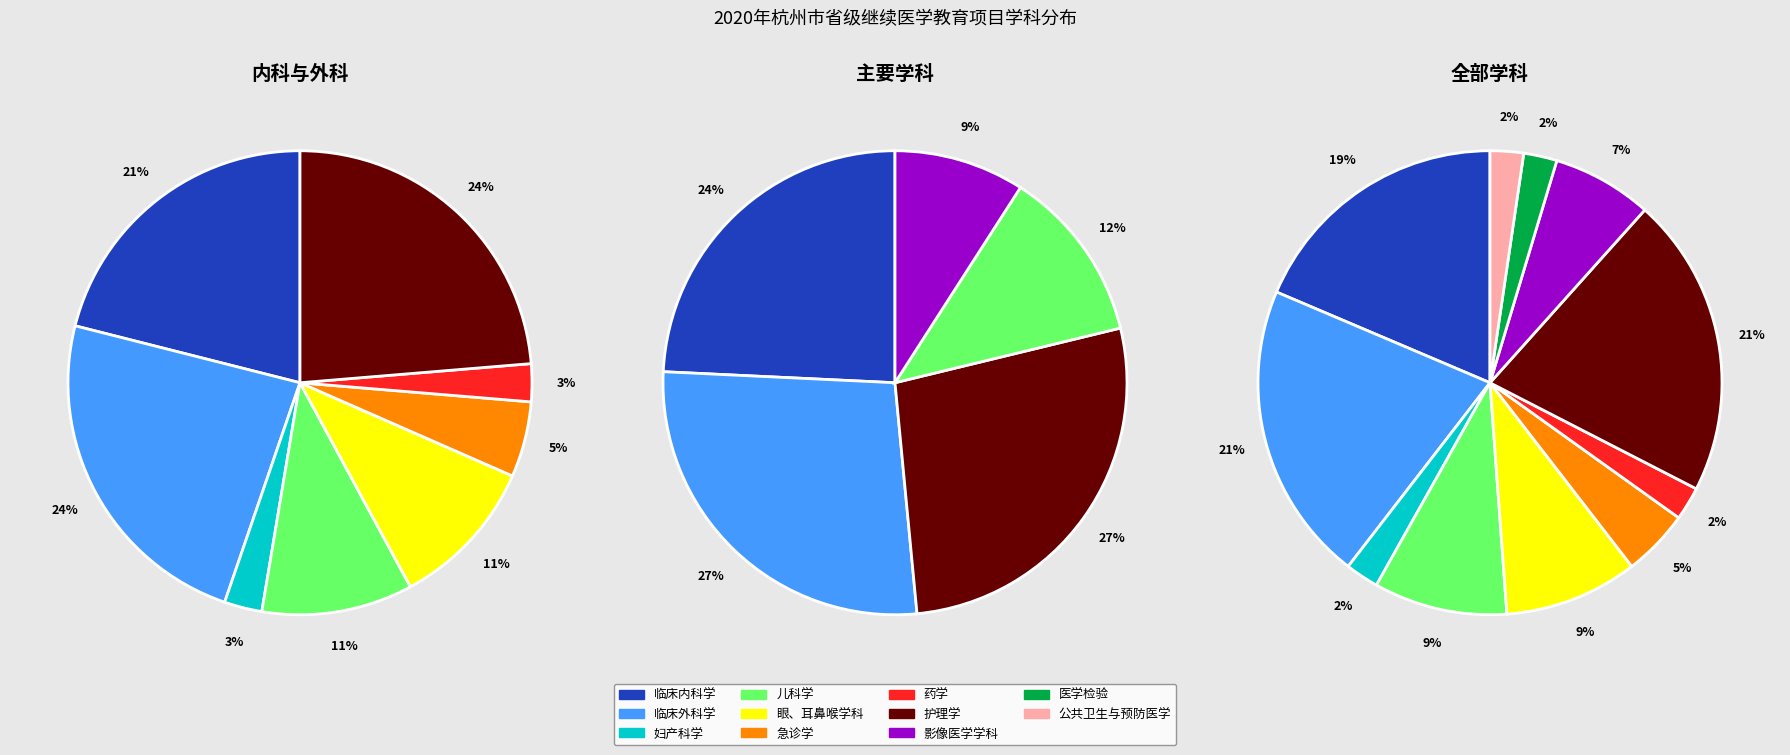

Rank the categories by value from lowest to highest.

妇产科学, 药学, 医学检验, 公共卫生与预防医学, 急诊学, 影像医学学科, 儿科学, 眼、耳鼻喉学科, 临床内科学, 临床外科学, 护理学